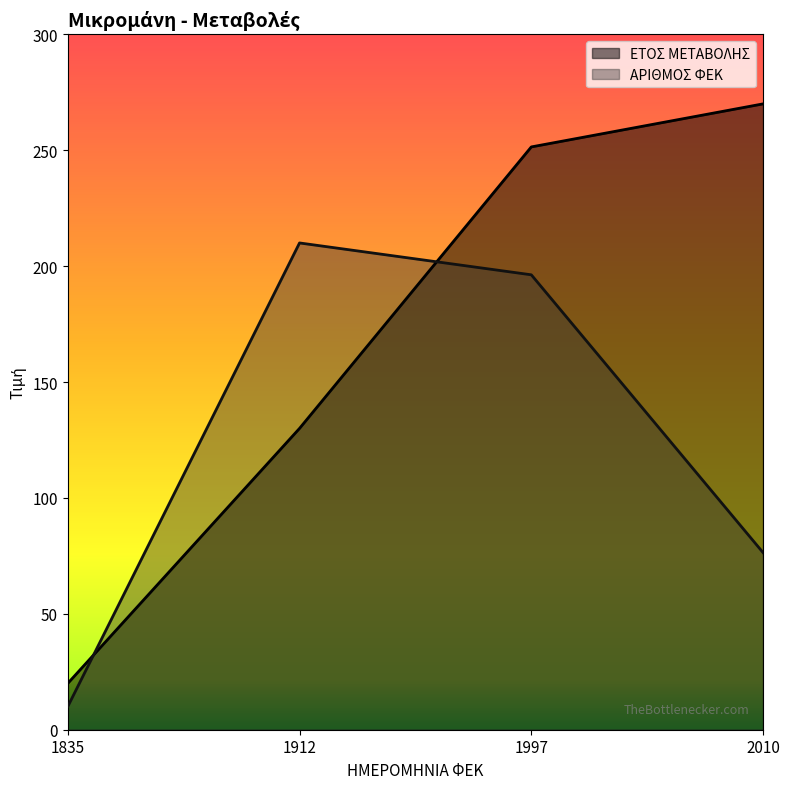

At how many categories does at least one series exceed 18?

4